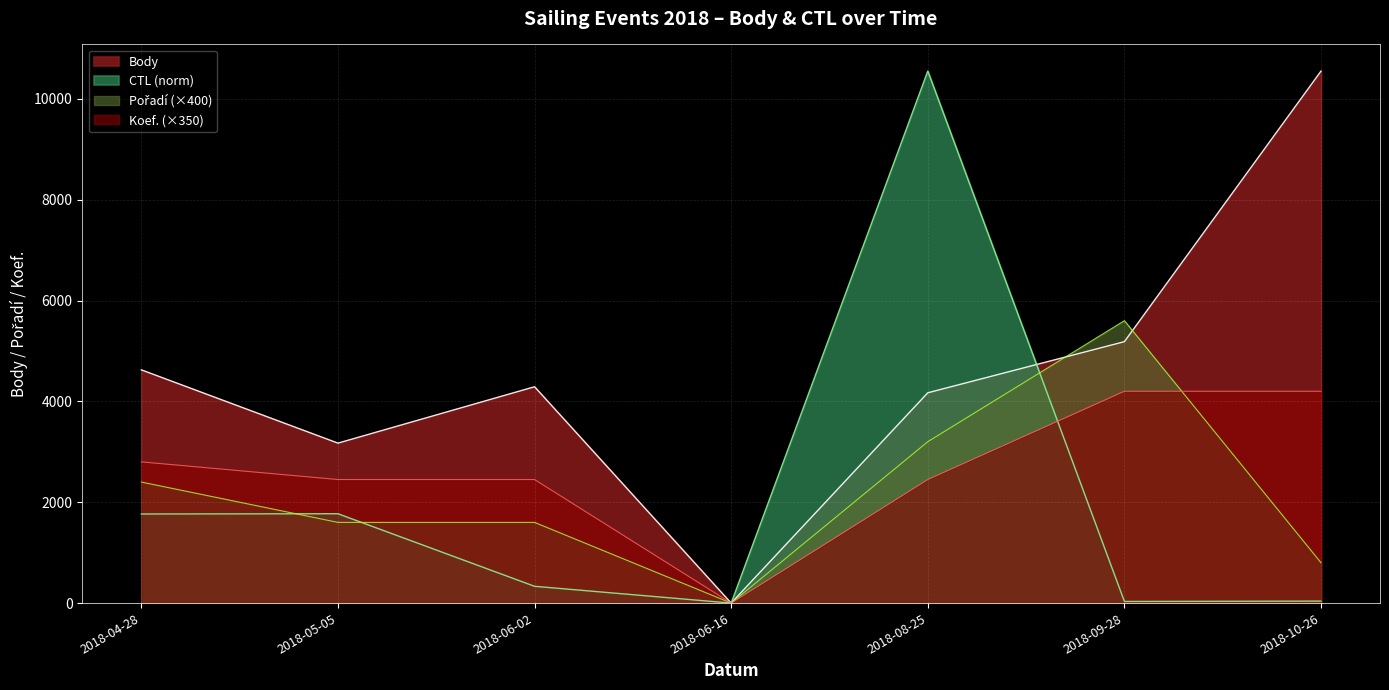

What is the maximum value shown in the chart?

10550.0